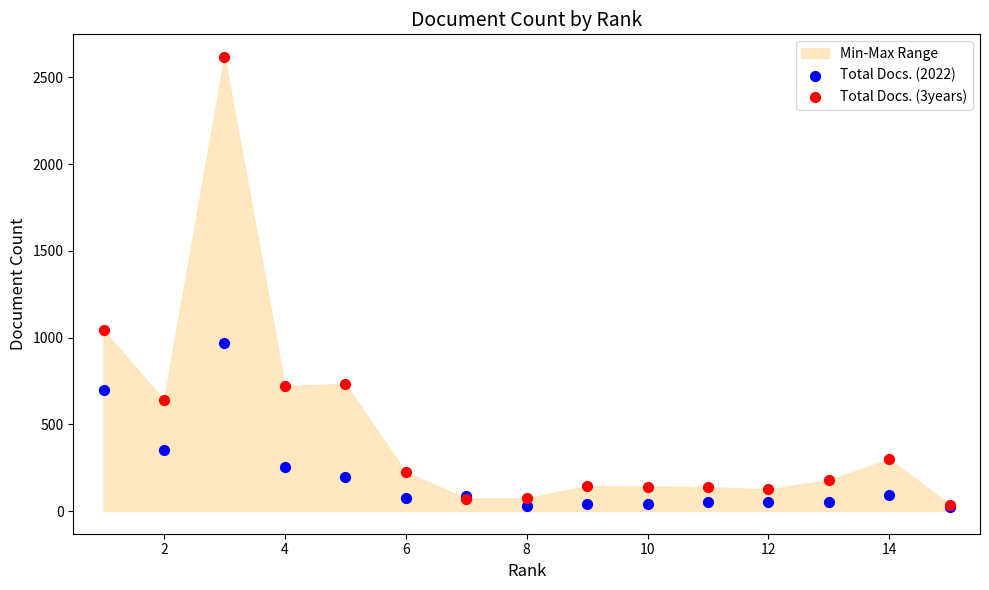

Across all series, what Y value is closest to 1320?

1042